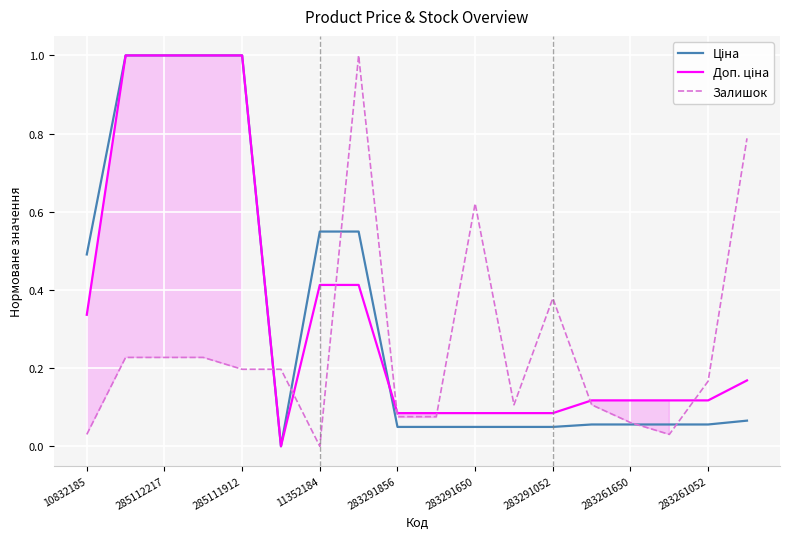

Is this an area chart (filled region under the line)?

No